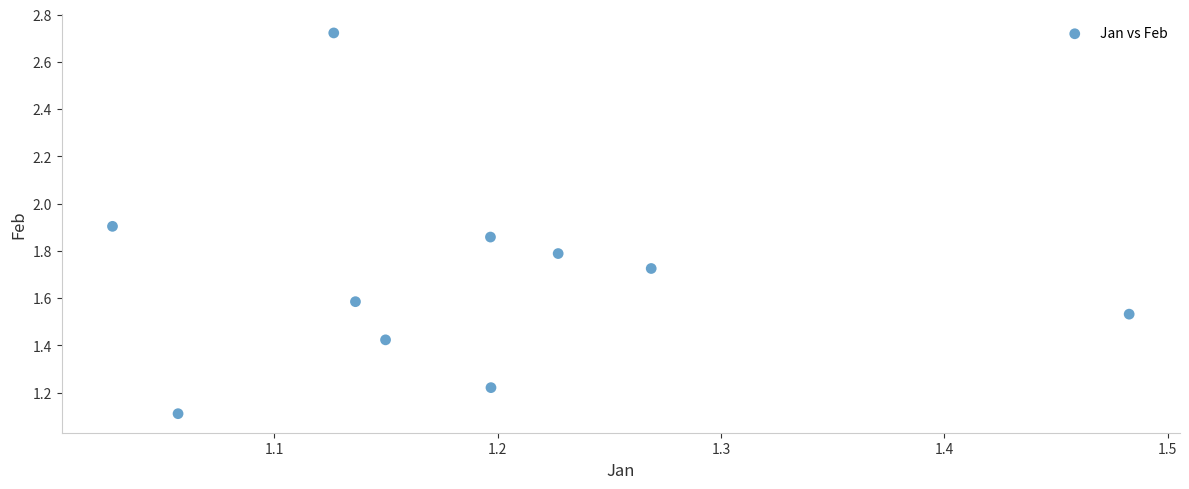

What is the range of X values (max minus min)?

0.5